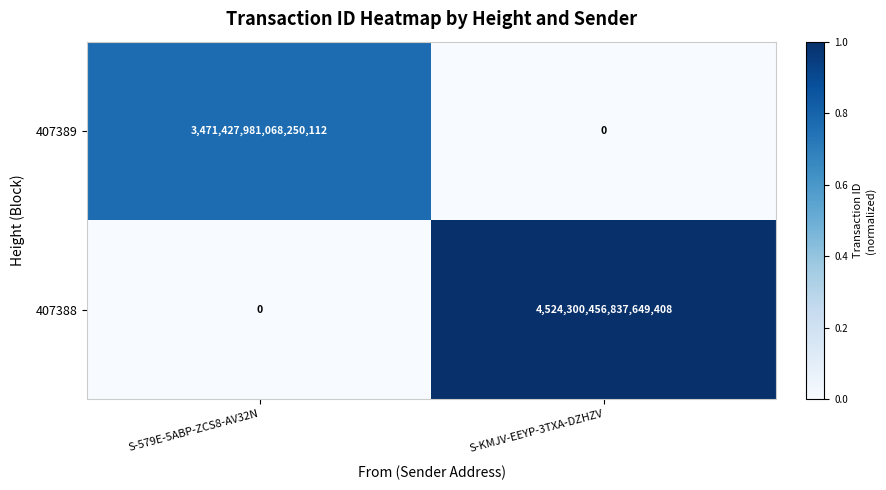

Where is 407388 nearest to the value 2262150228418824704?

S-579E-5ABP-ZCS8-AV32N